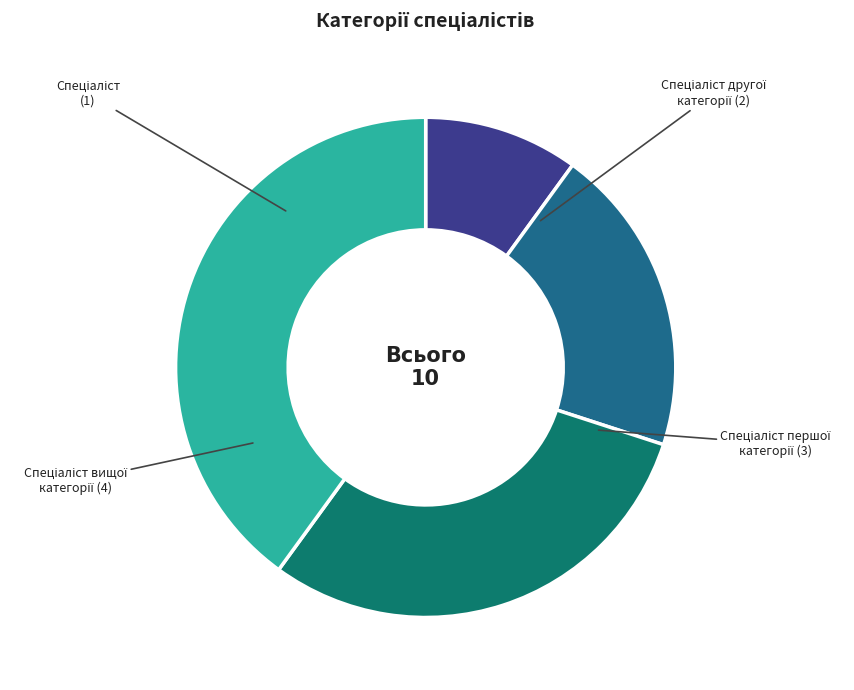

Does any single category account for the majority?

No